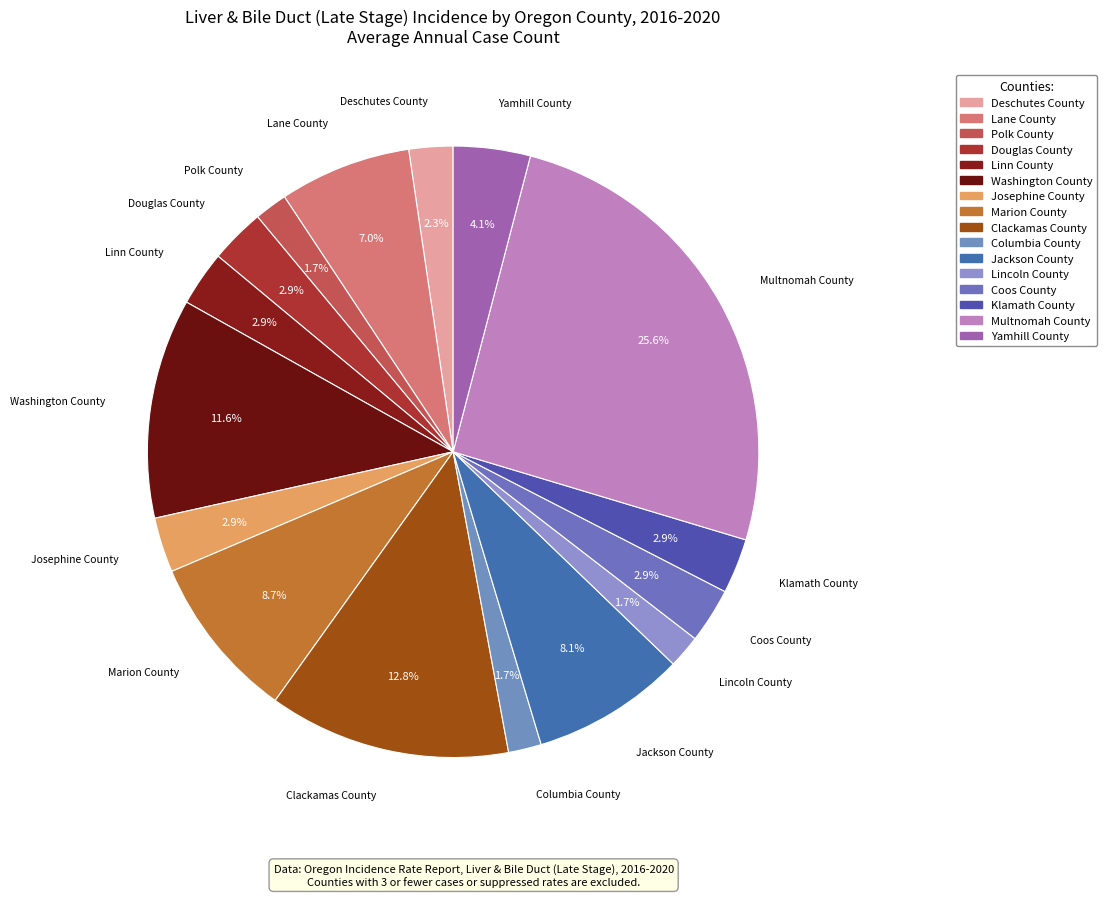

Count the number of slices in the pie.

16